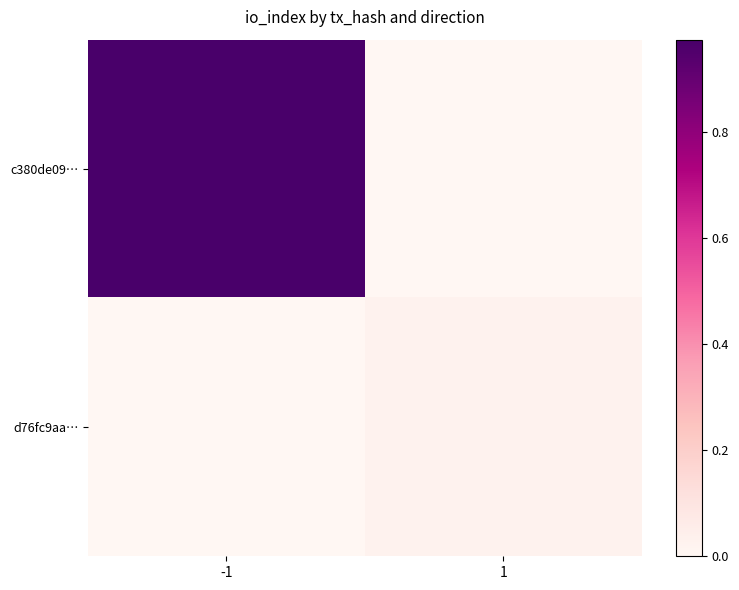

List the labels in order of c380de09… value, smallest first.

1, -1